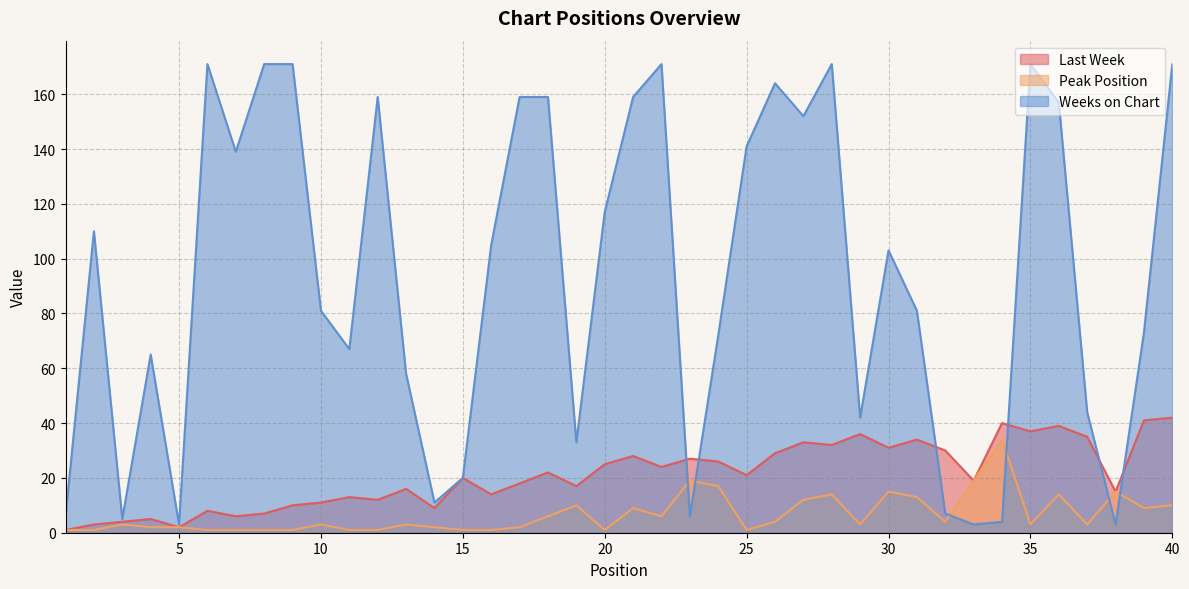

What is the difference between the Weeks on Chart values at 39 and 38?

70